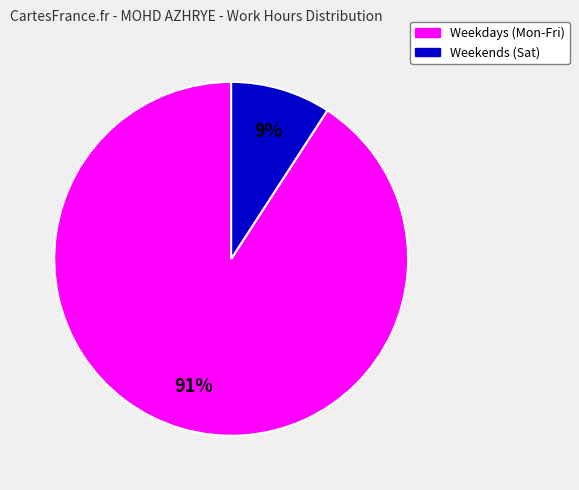

To the nearest percent, what portion does Weekdays (Mon-Fri) represent?

91%